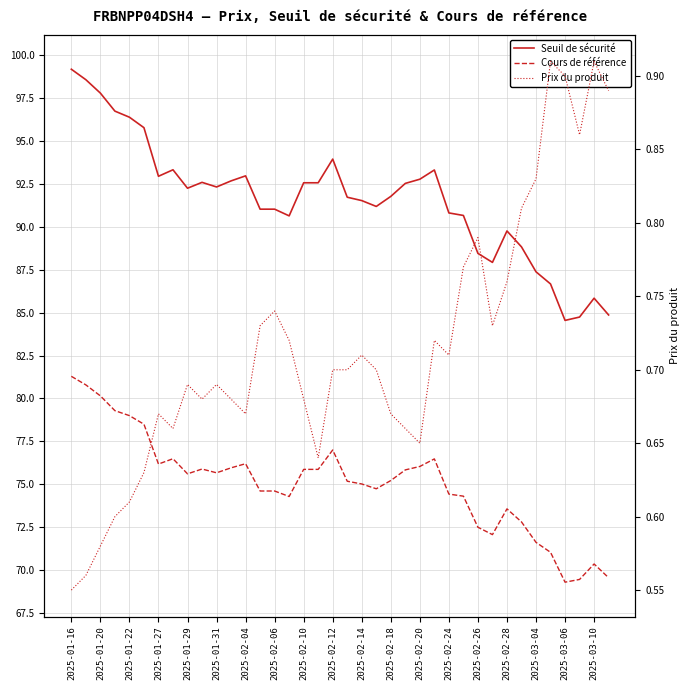

Which series has the largest total across all categories?

Seuil de sécurité